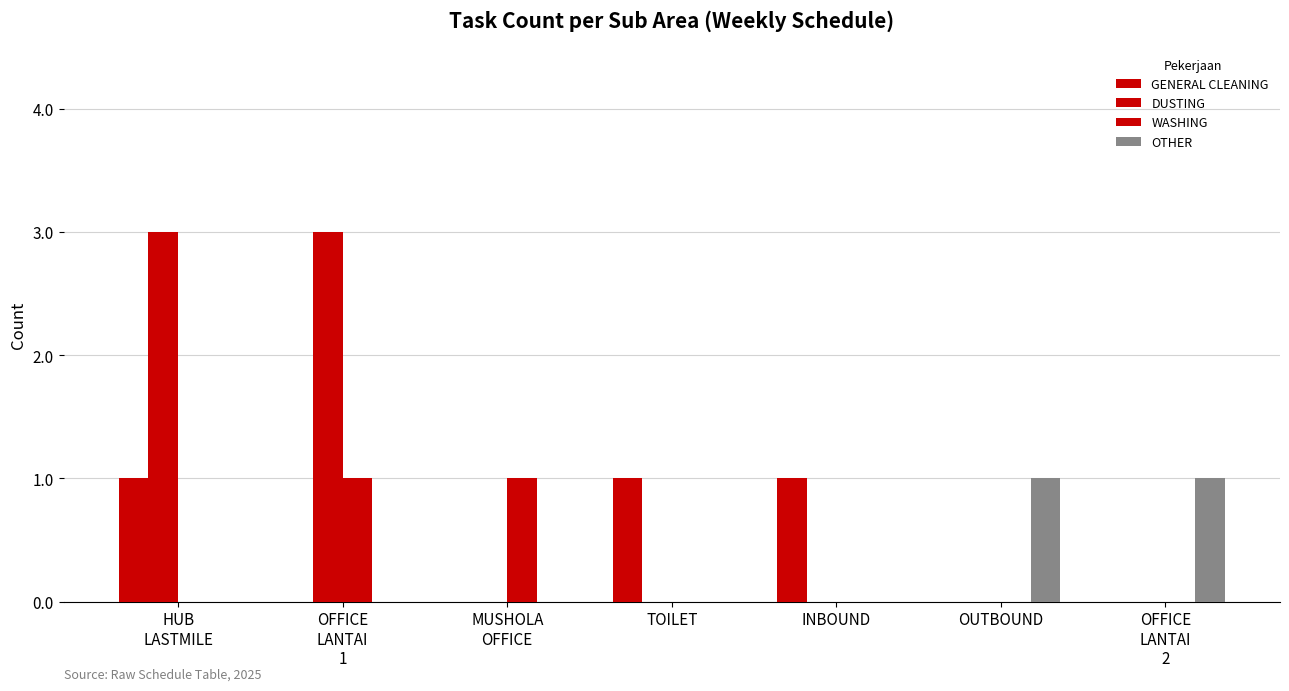

How many groups of bars are there?

7